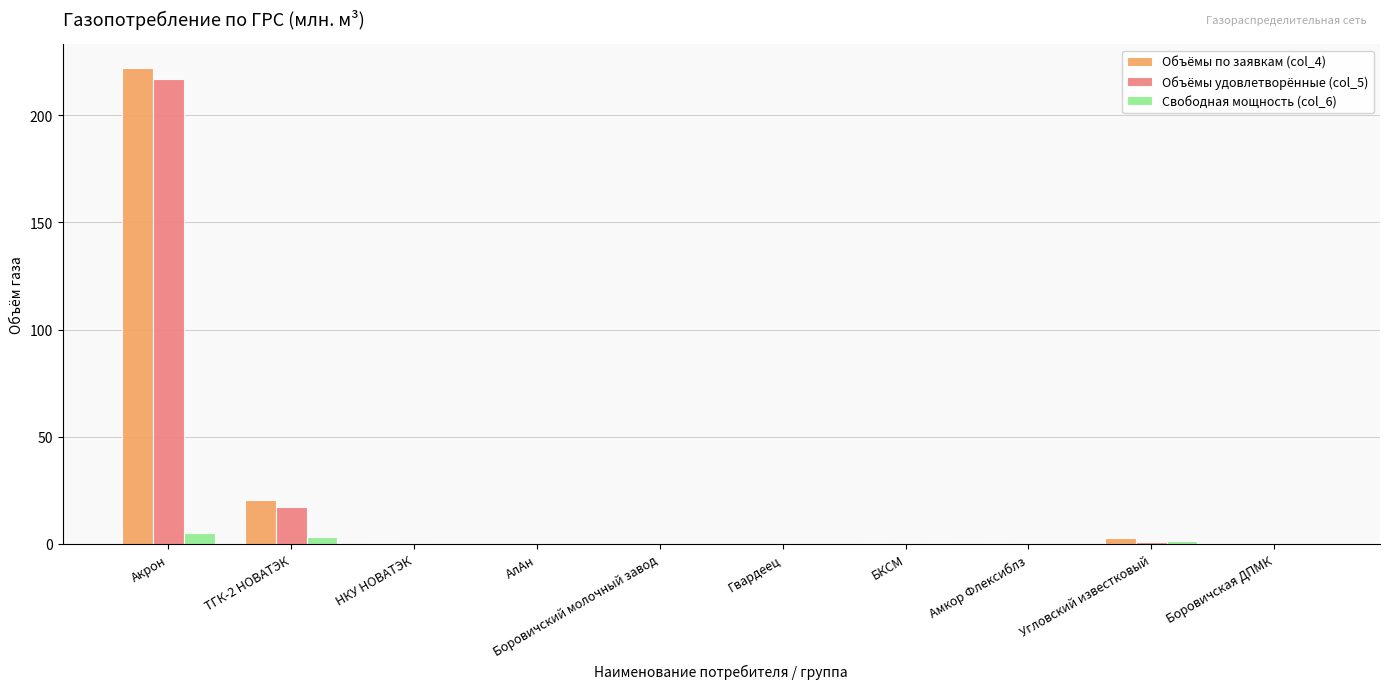

True or false: Объёмы по заявкам (col_4) has a value of 0.0 at Боровичская ДПМК.

True